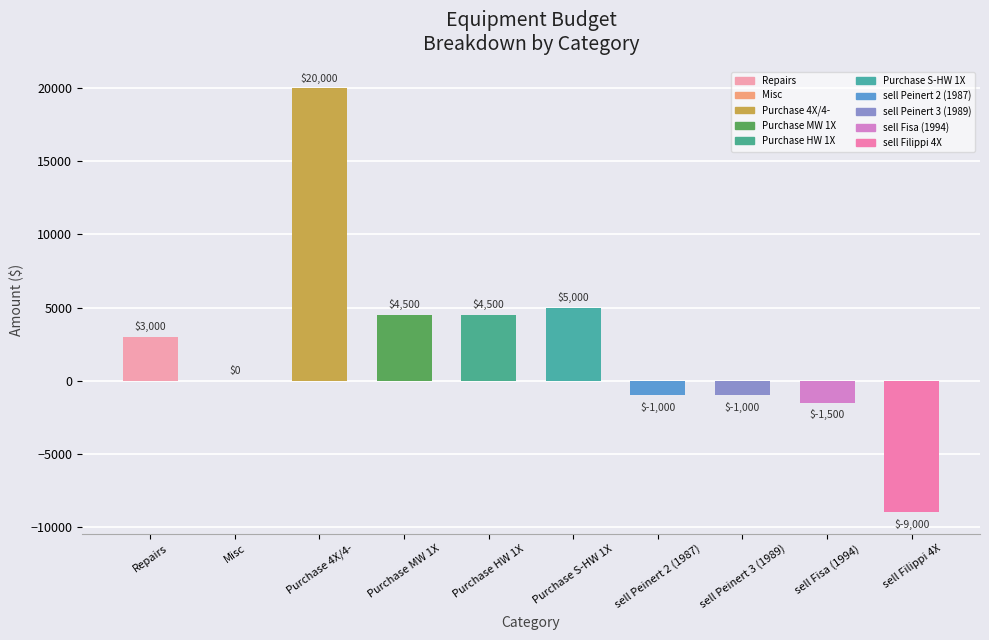

Reading left to right, what are all the values shown in this chart?

Repairs=3000	Misc=0	Purchase 4X/4-=20000	Purchase MW 1X=4500	Purchase HW 1X=4500	Purchase S-HW 1X=5000	sell Peinert 2 (1987)=-1000	sell Peinert 3 (1989)=-1000	sell Fisa (1994)=-1500	sell Filippi 4X=-9000